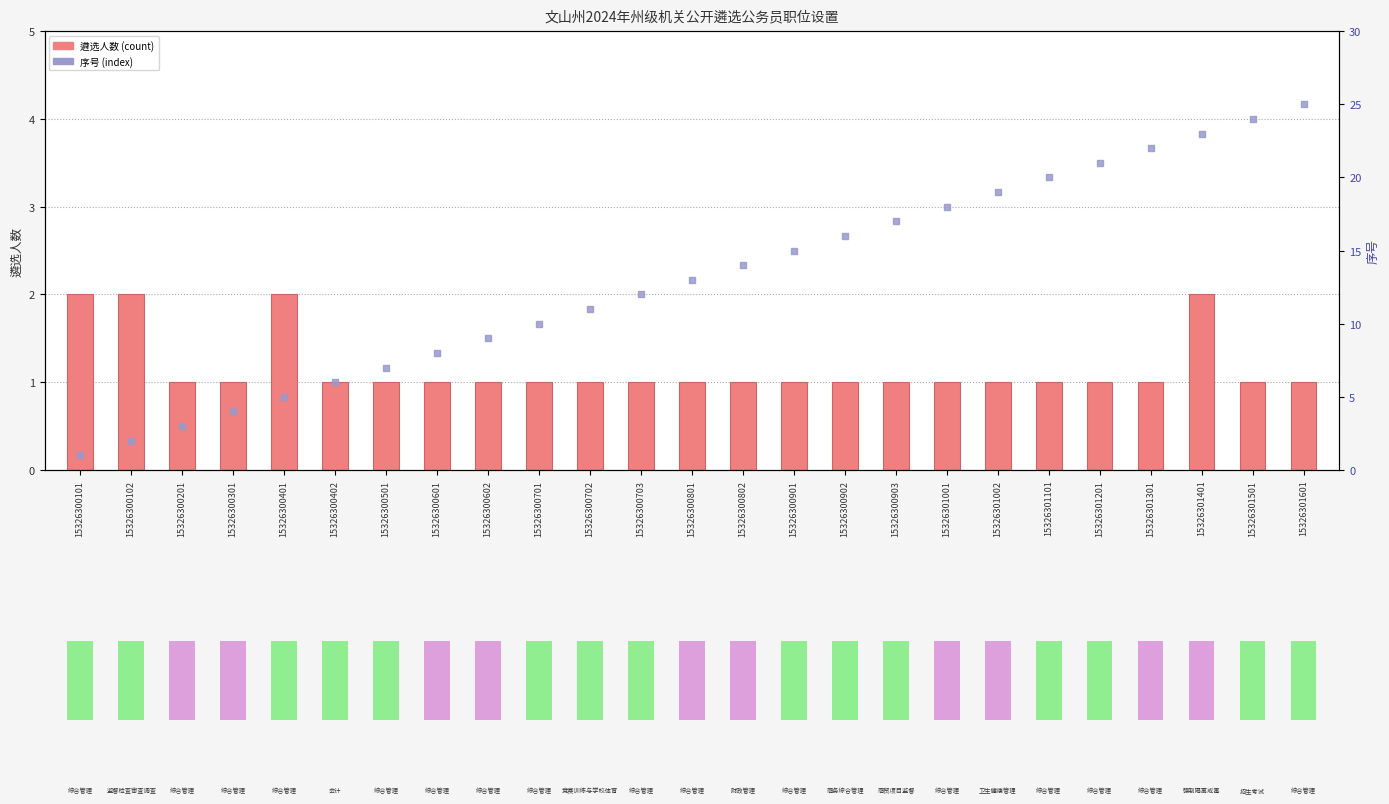

What are all the series names shown in the legend?

遴选人数, 序号